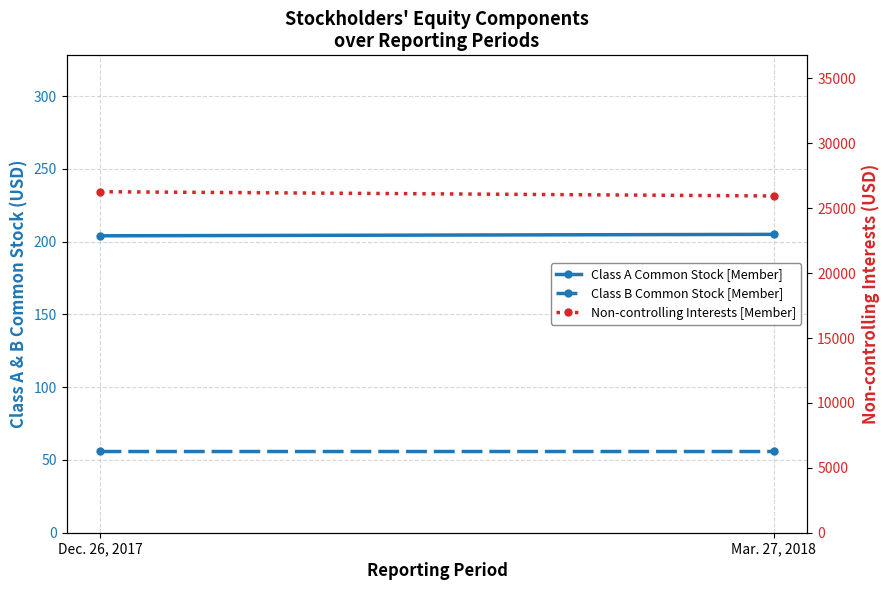

At which label does Class A Common Stock [Member] reach its minimum?

Dec. 26, 2017